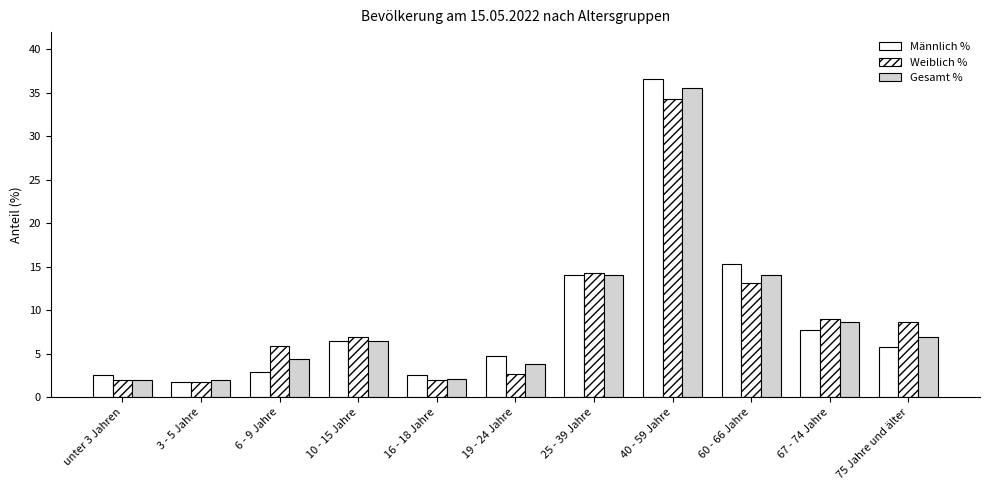

What is the total value across all series at 40 - 59 Jahre?

106.5